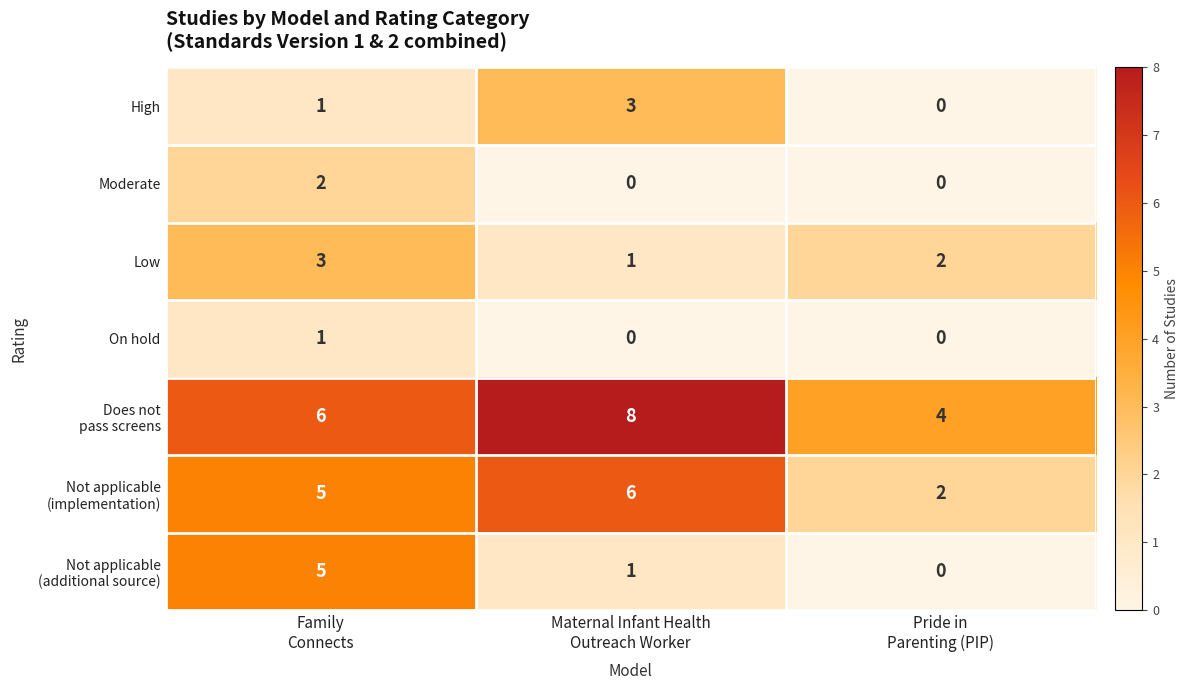

What is the sum of all Low values?

6